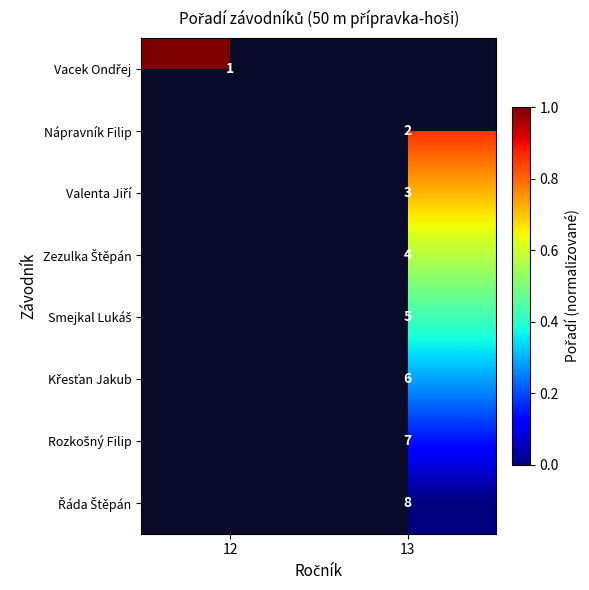

True or false: Nápravník Filip has a value of 3 at 13.

False